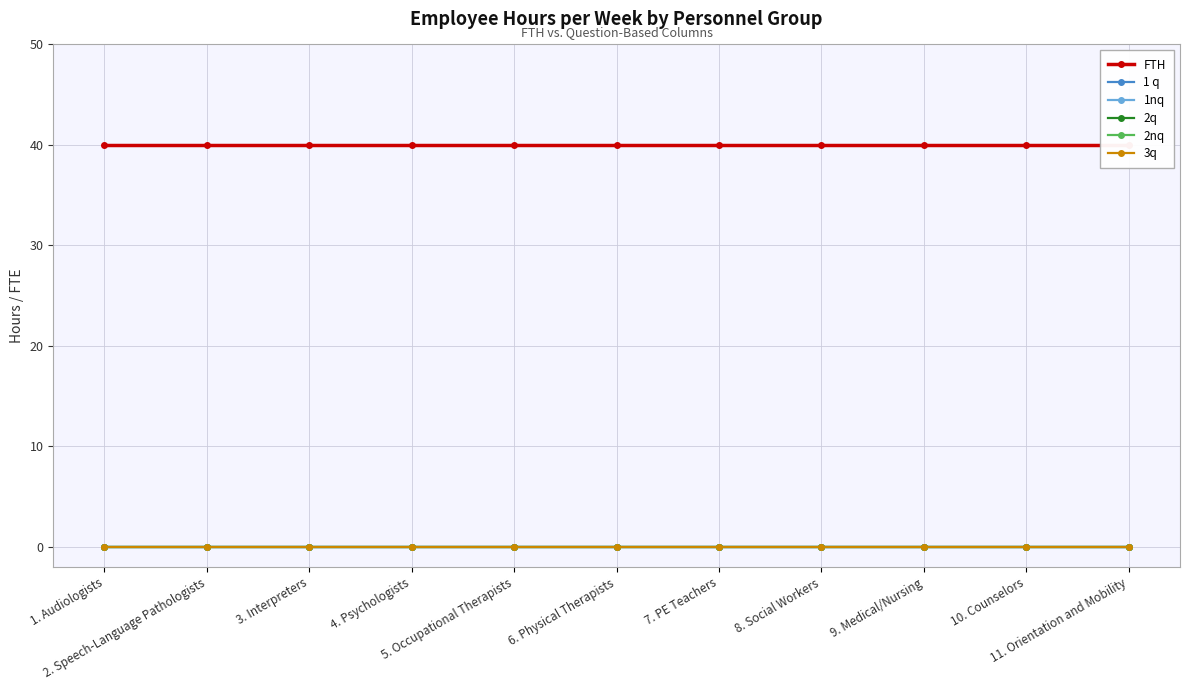

What position from the left is 5. Occupational Therapists?

5